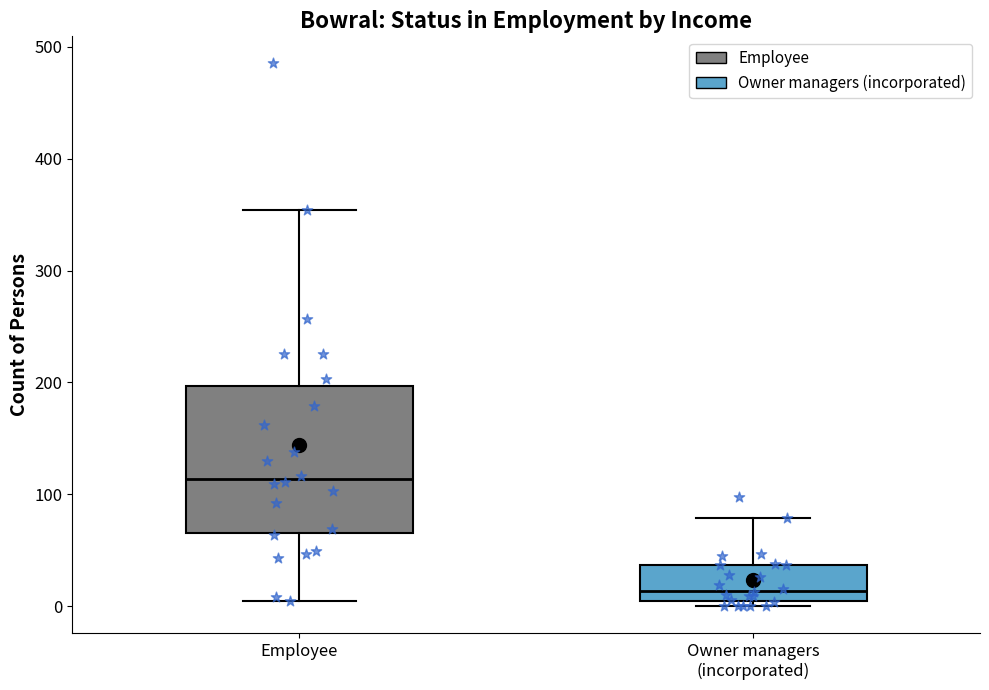

Reading left to right, transcribe this box plot: for each box, give where its median line is, the range the box spans, and where its two whiskers end, as read against the y-axis. The values are not printed on the chart, so give them approximately, as read against the axis.

Employee: median 110, box 70 to 200, whiskers 10 to 350
Owner managers (incorporated): median 10, box 0 to 40, whiskers 0 (just below the box's lower edge) to 80